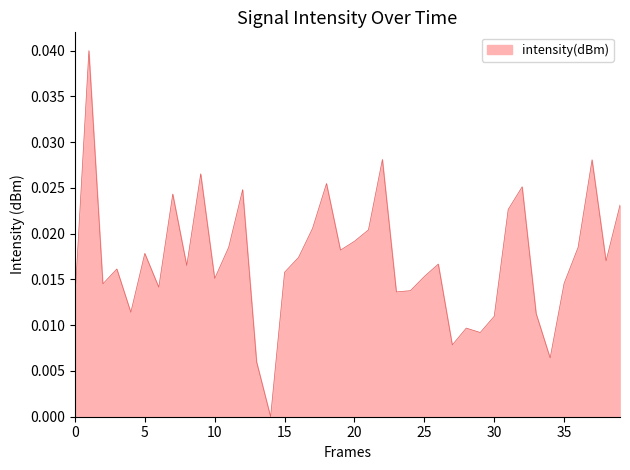

How many lines are shown in the chart?

1